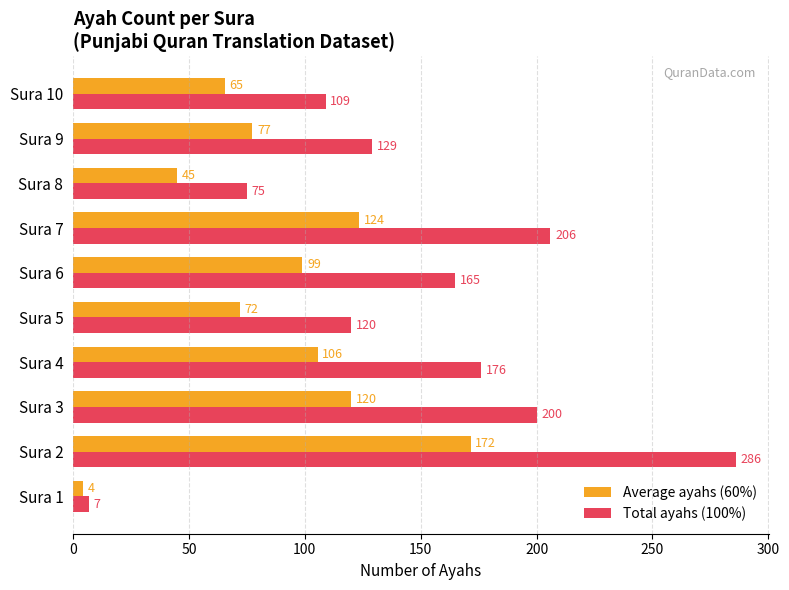

Is it true that Average ayahs (60%) equals 99.0 at Sura 6?

True